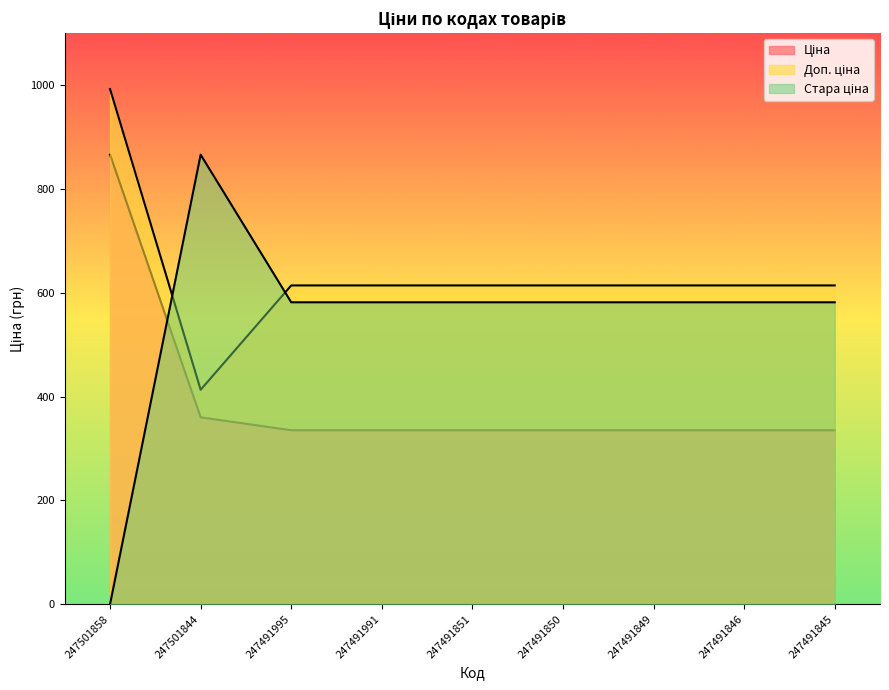

Does the chart display data point markers on the line(s)?

No